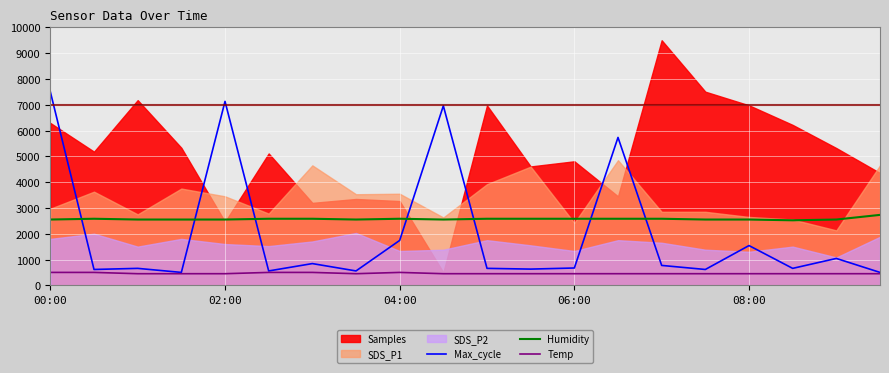

True or false: Humidity and Temp cross at least once.

False